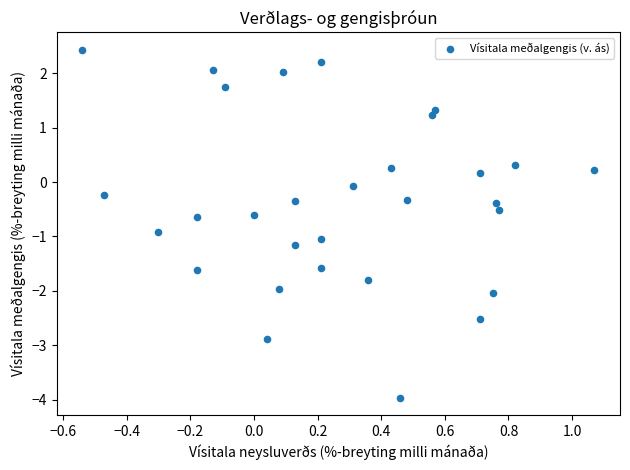

What is the range of Y values (max minus min)?

6.4